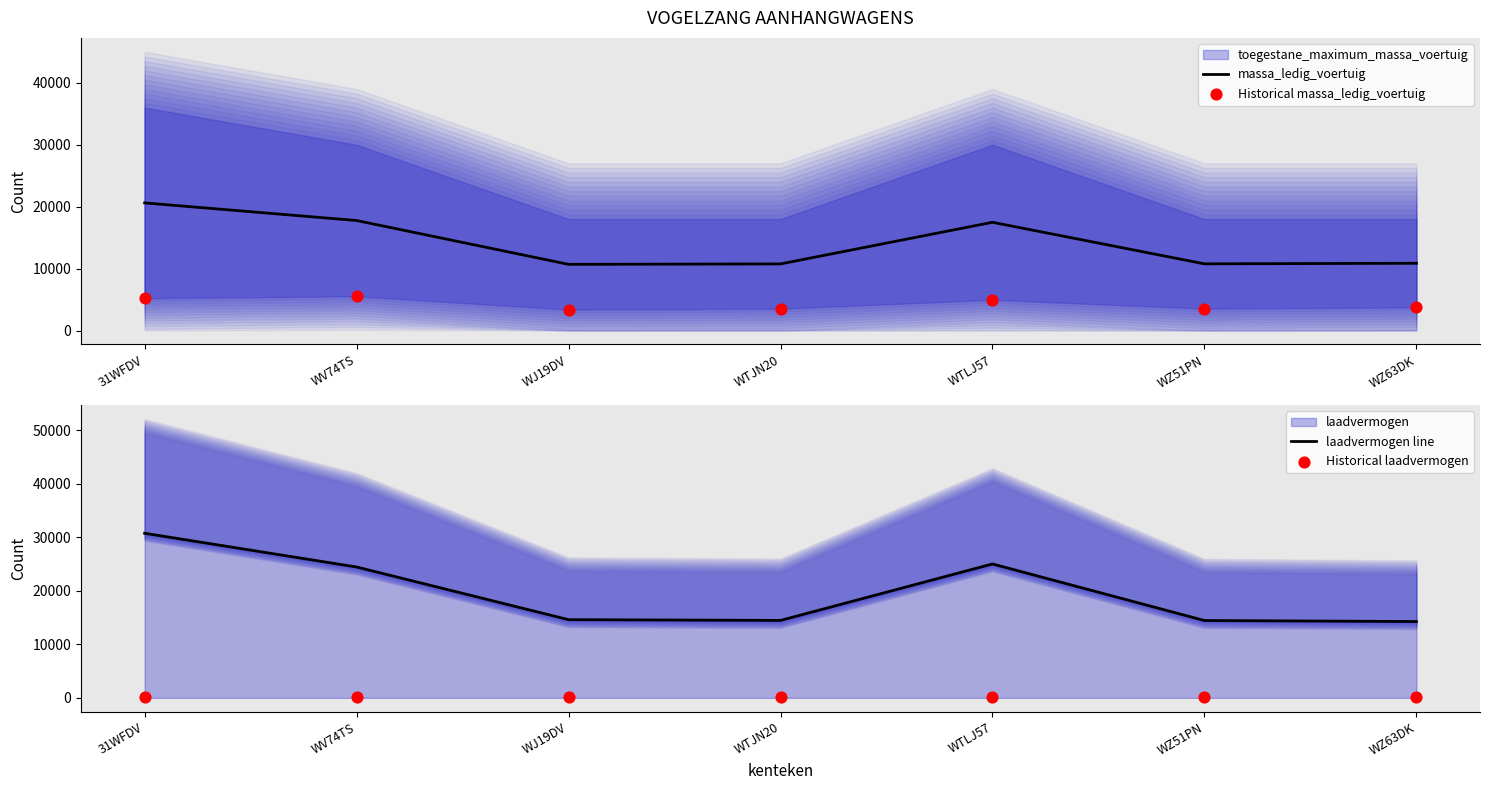

At how many categories does at least one series exceed 21276?

3